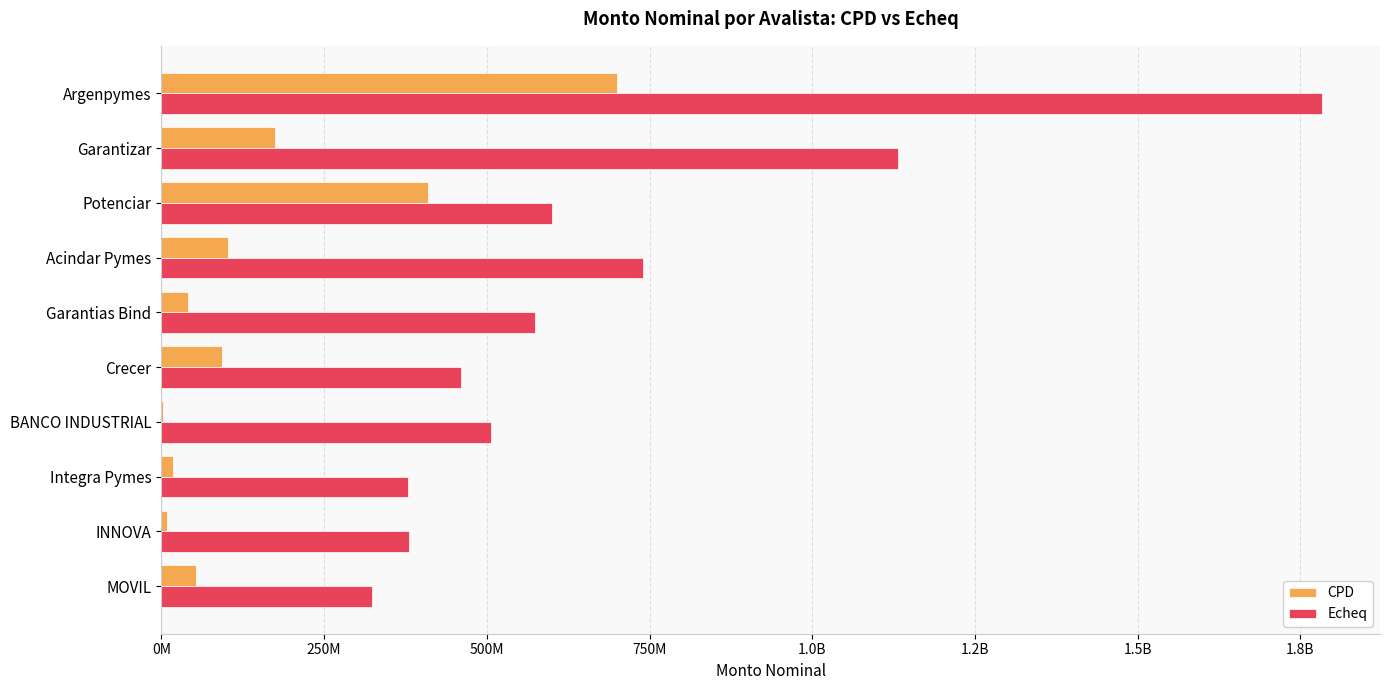

What are all the series names shown in the legend?

CPD, Echeq